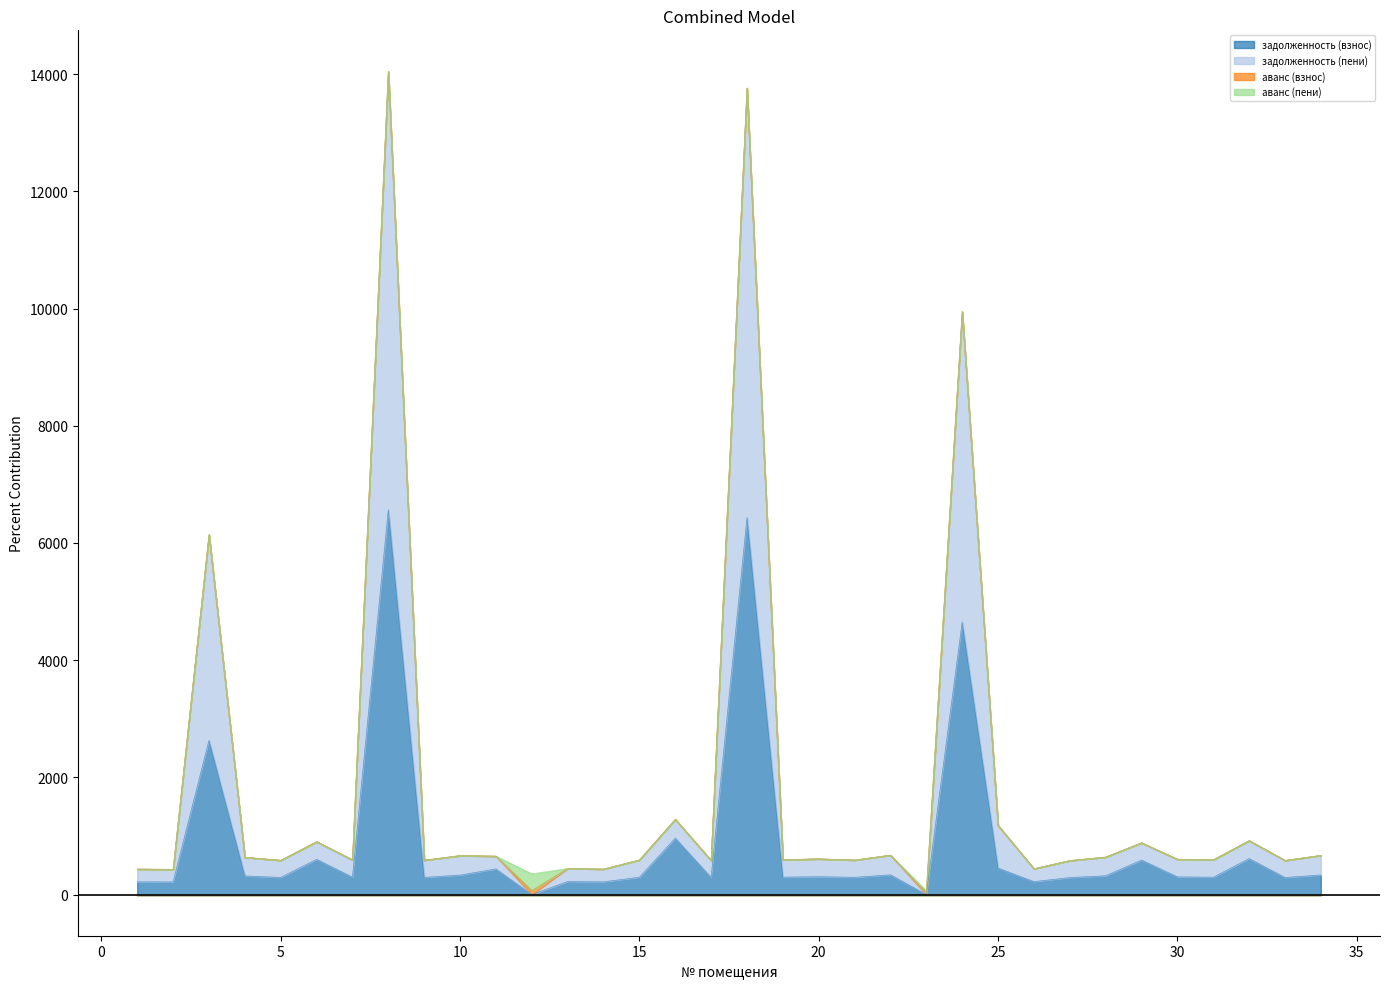

At which category does the chart reach its minimum across all series?

12